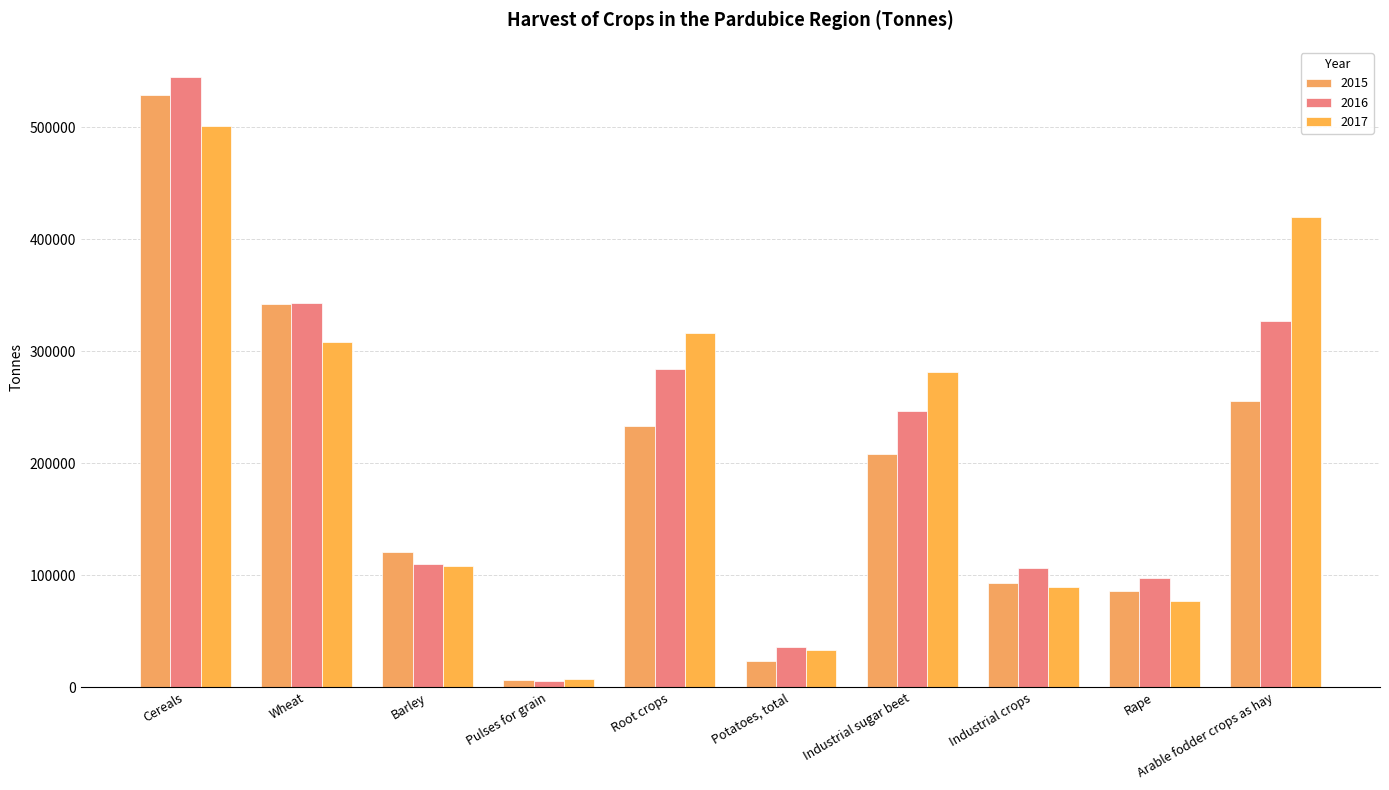

What is the total value across all series at Wheat?

993255.5